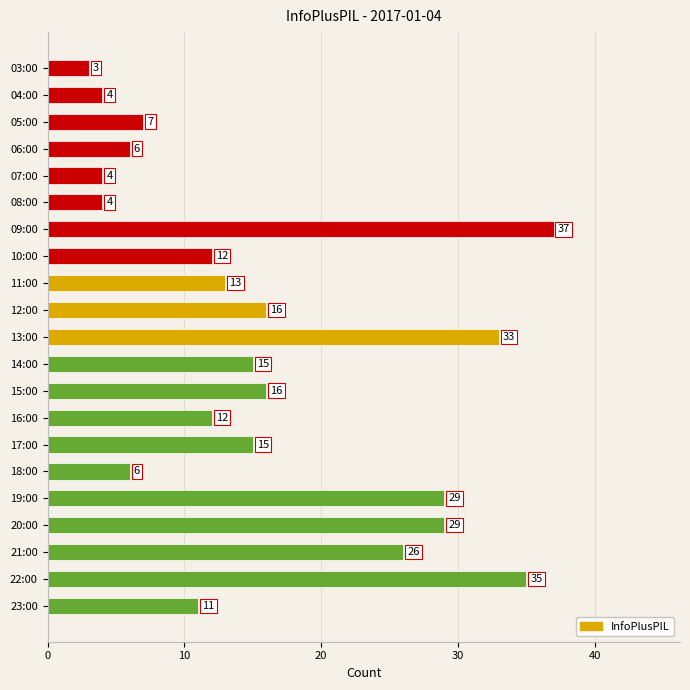

Count the number of data series in this chart.

1